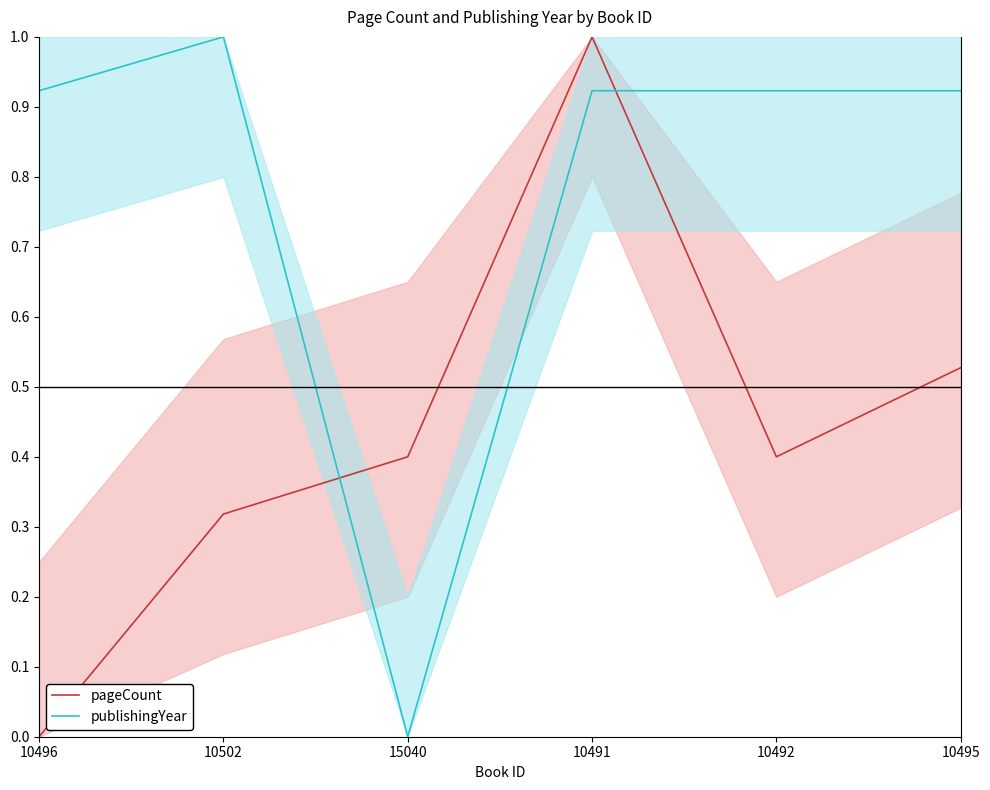

What are all the series names shown in the legend?

pageCount, publishingYear